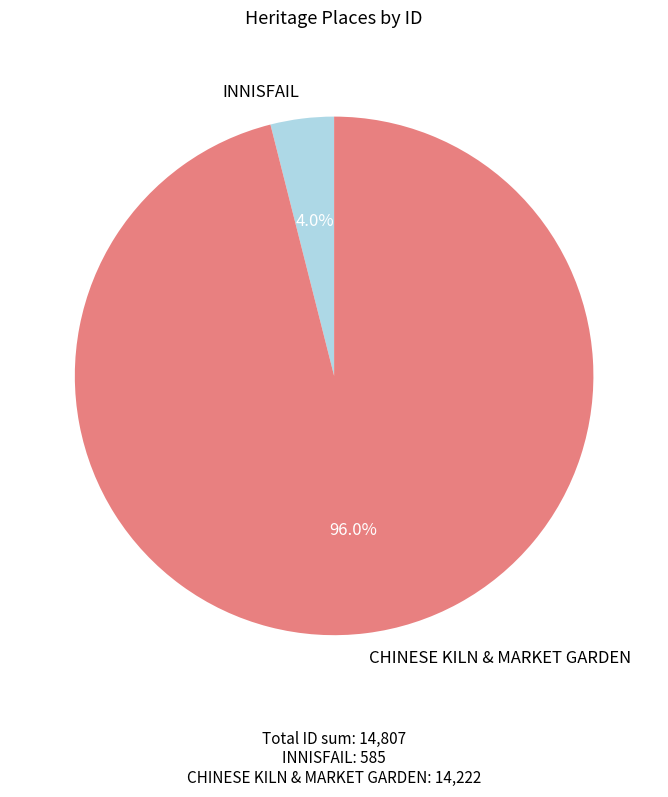

Which has a higher value, INNISFAIL or CHINESE KILN & MARKET GARDEN?

CHINESE KILN & MARKET GARDEN